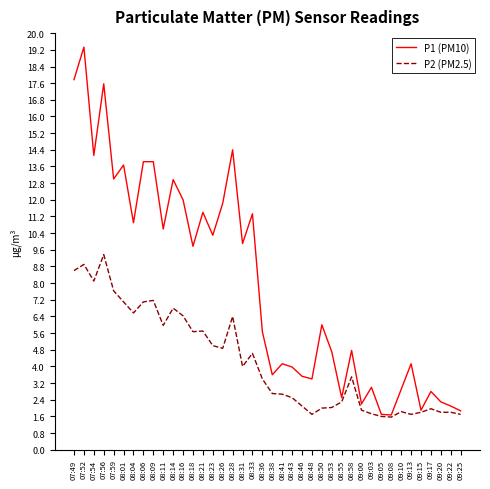

Rank the series by their maximum value, from highest to lowest.

P1 (PM10), P2 (PM2.5)